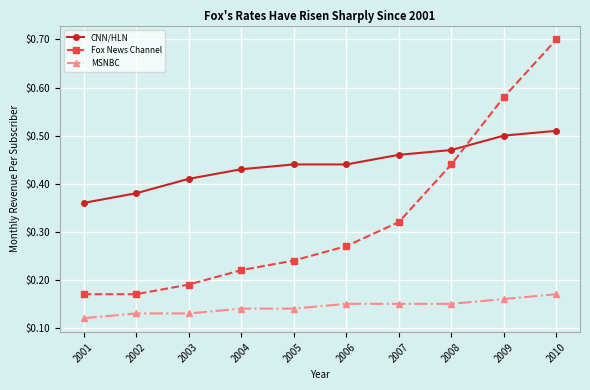

At how many categories does at least one series exceed 0?

10